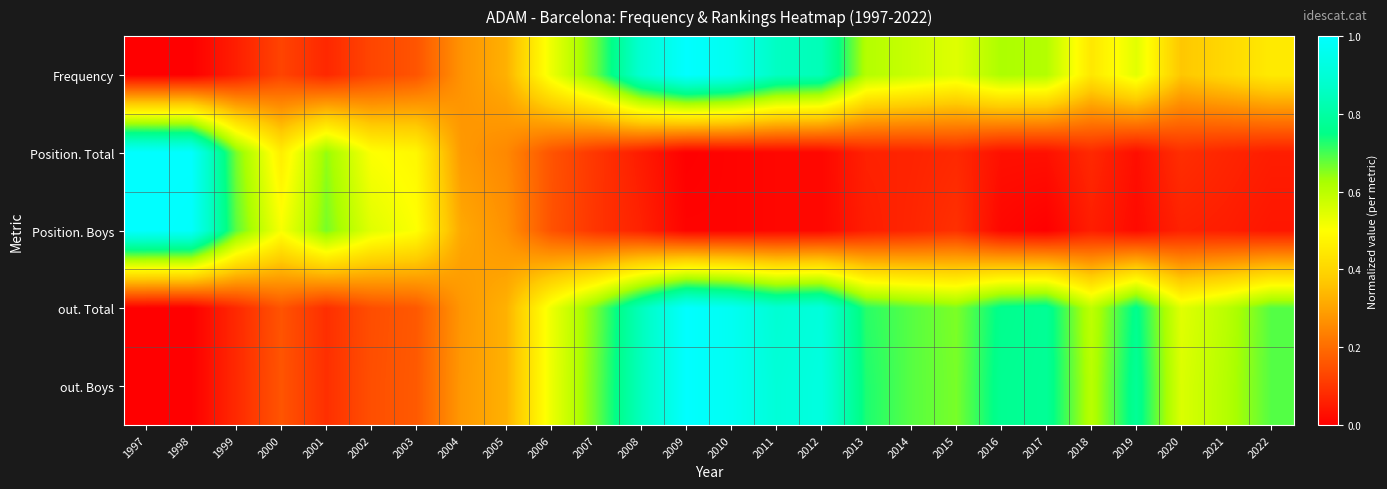

At which category is the sum across all series the highest?

2009